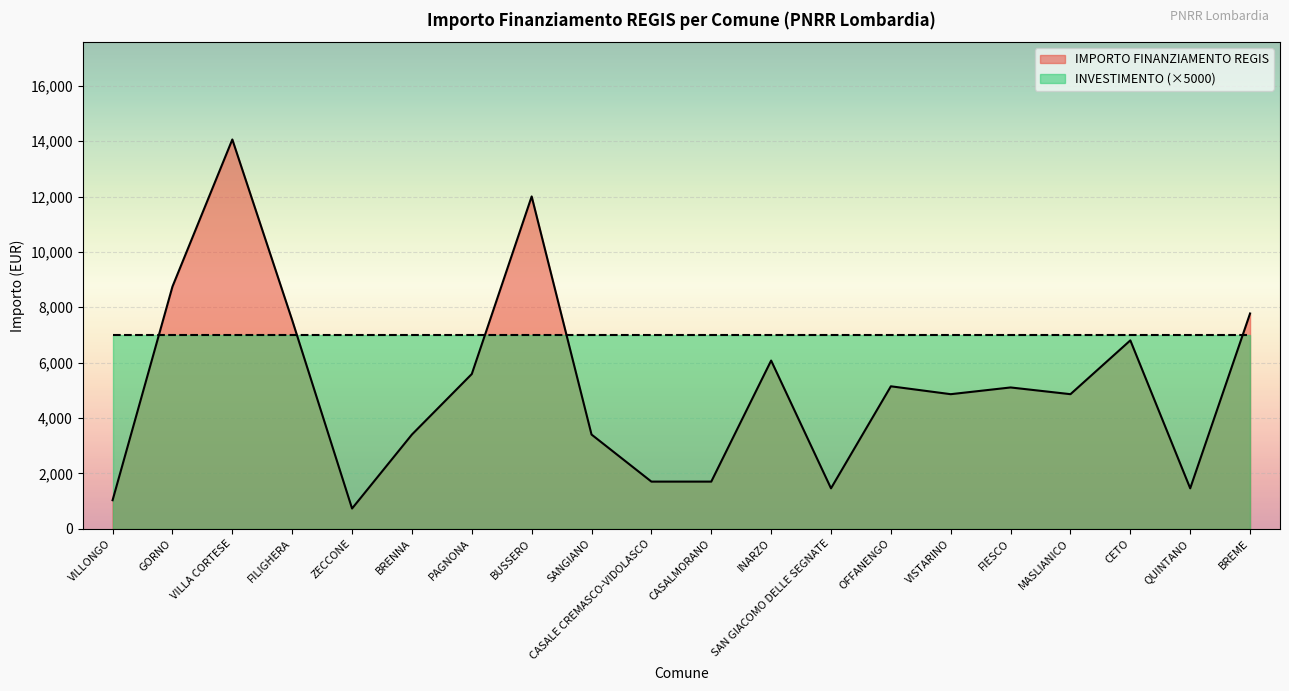

What position from the right is BREME?

1